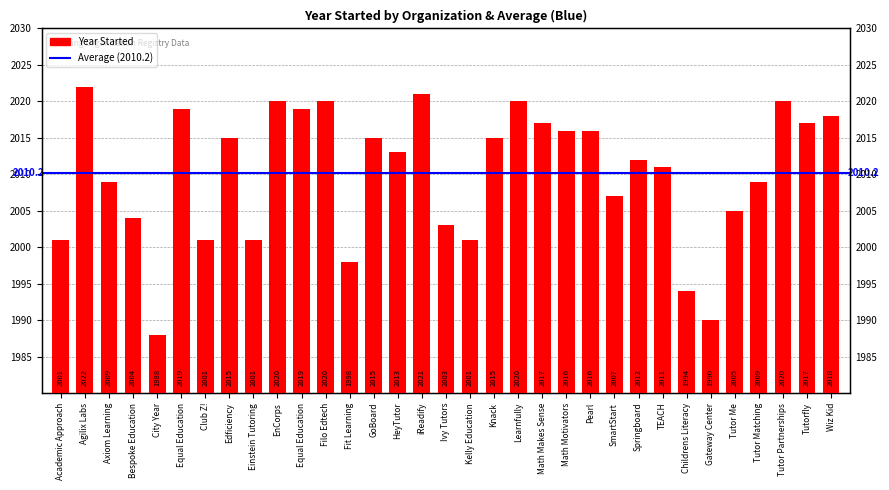

What is the change in value from Edficiency to Gateway Center?

-25